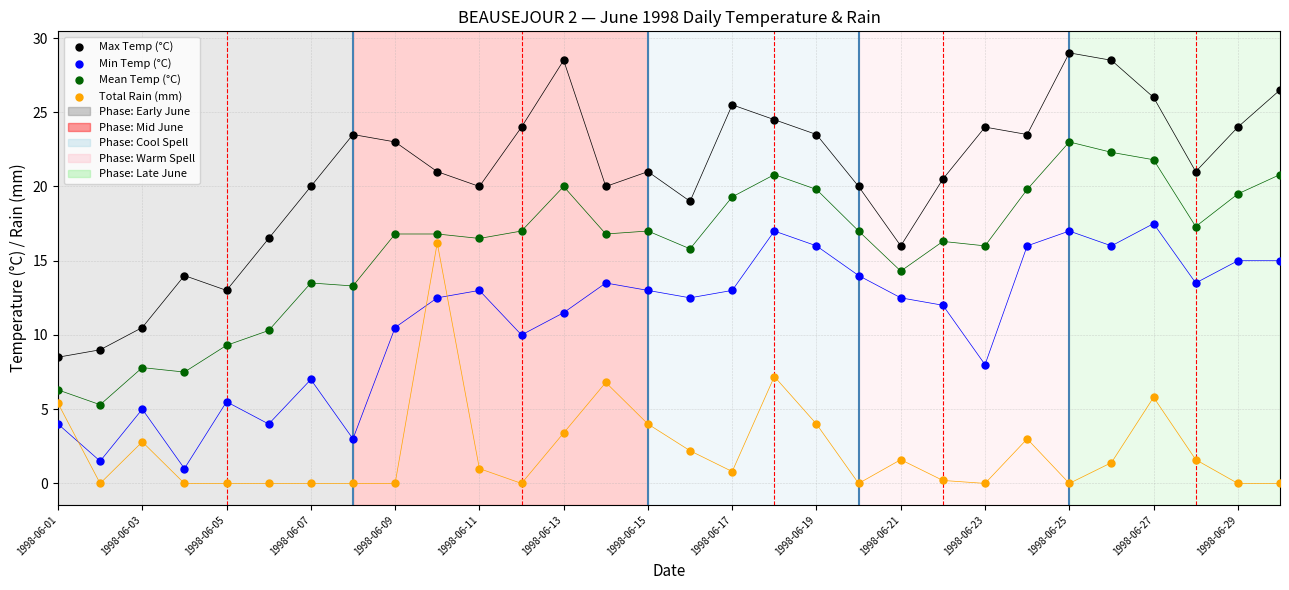

Which series has the largest Y range (max minus min)?

Max Temp (°C)